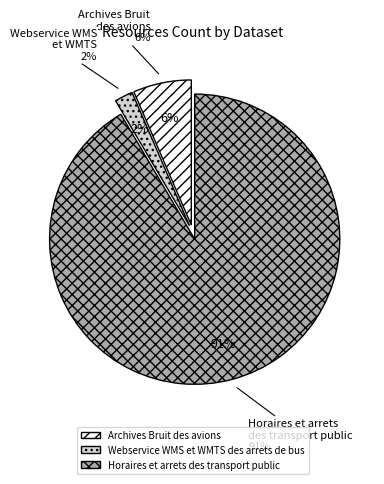

To the nearest percent, what percentage of the pie is Archives Bruit des avions?

6%